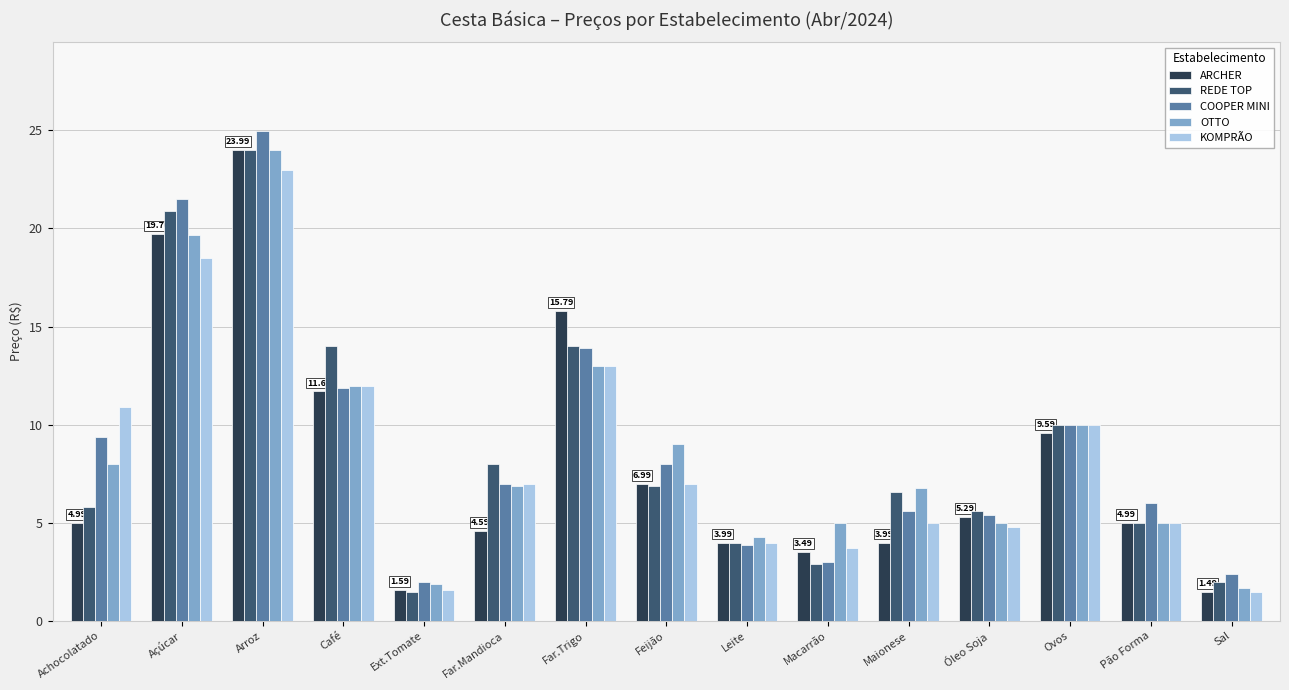

Is the value of REDE TOP at Sal greater than the value of COOPER MINI at Macarrão?

No